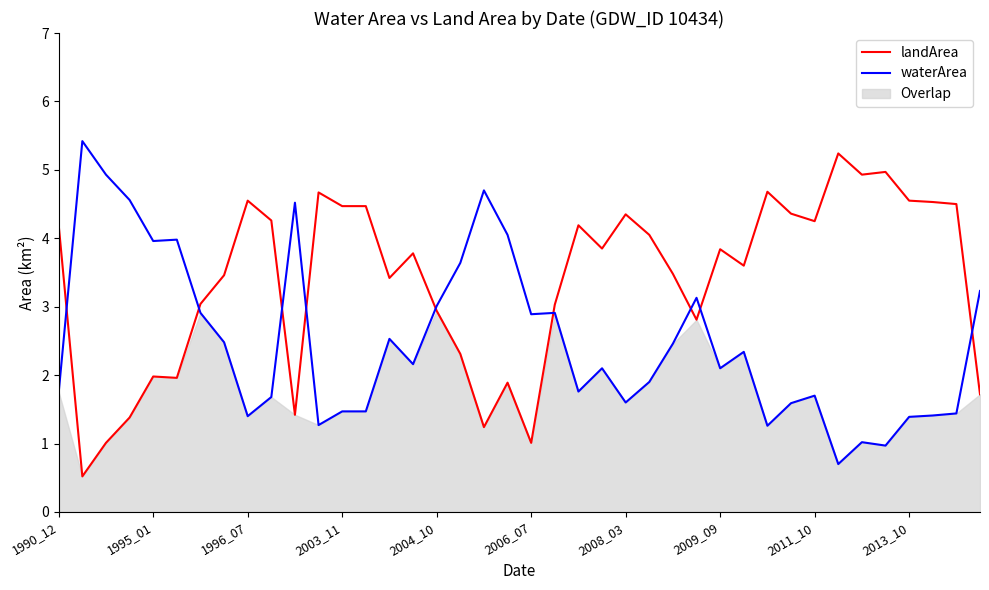

Is it true that landArea equals 2.2 at 2008_03?

False